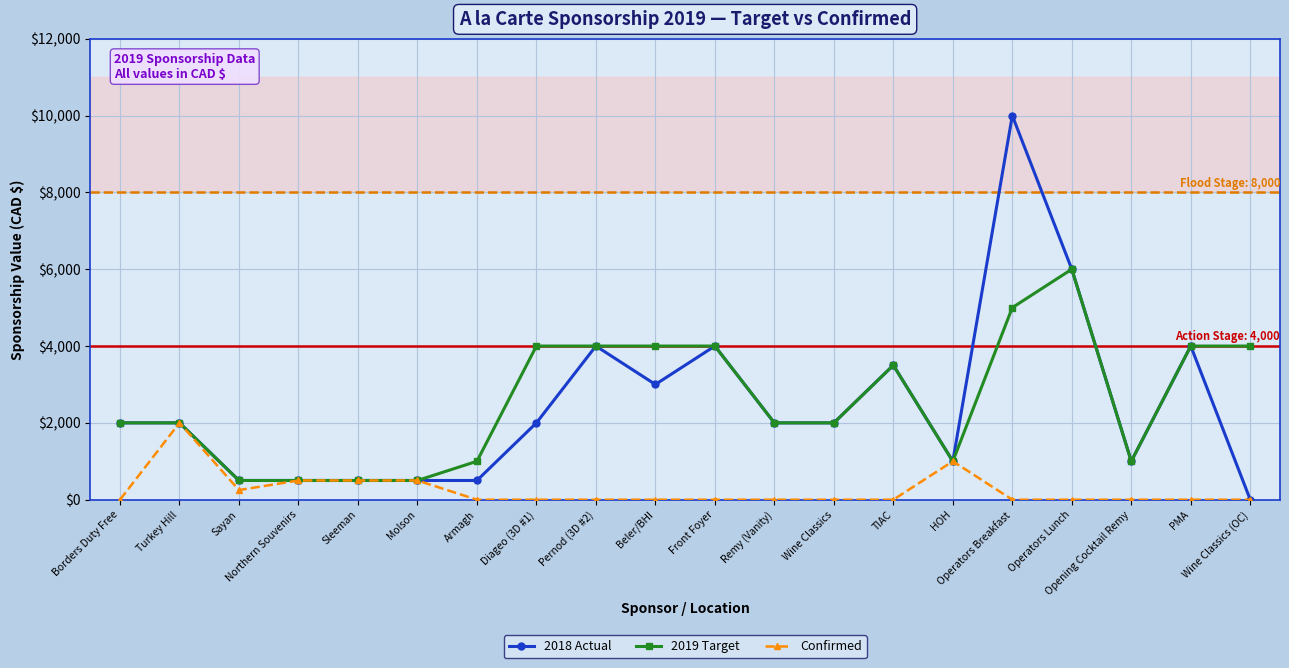

Which series has the largest total across all categories?

2019 Target